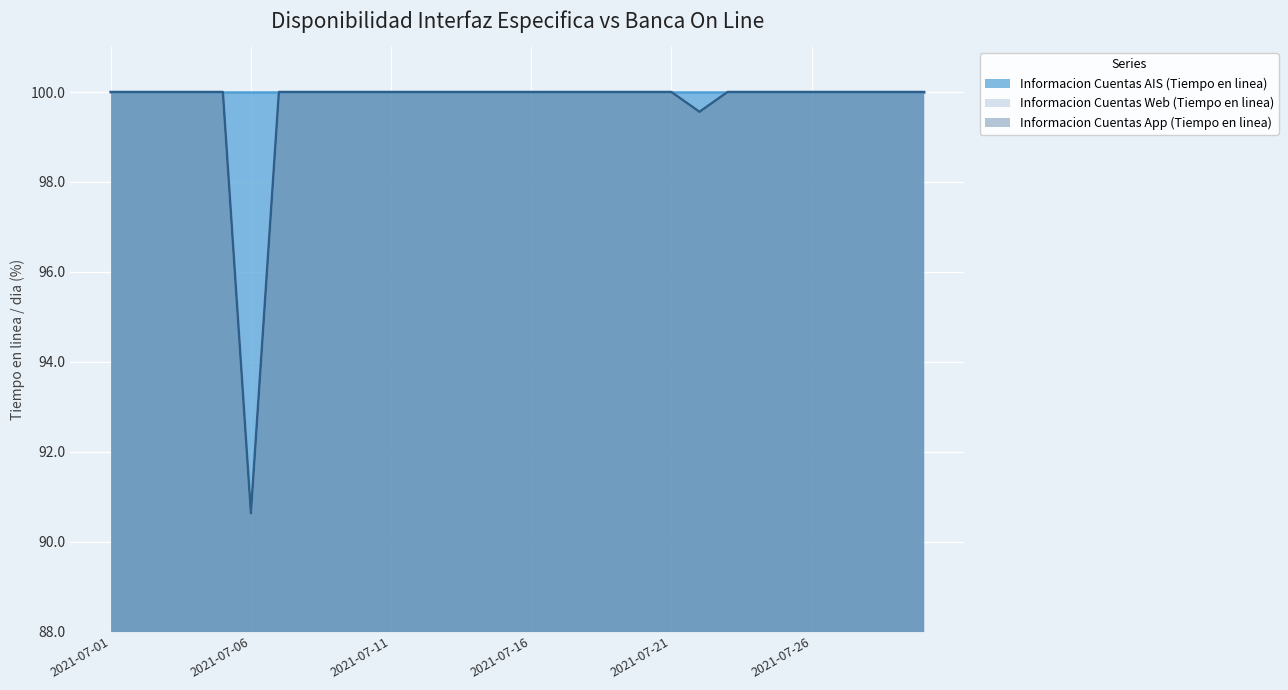

Where is the first local minimum for Informacion Cuentas App (Tiempo en linea)?

2021-07-06